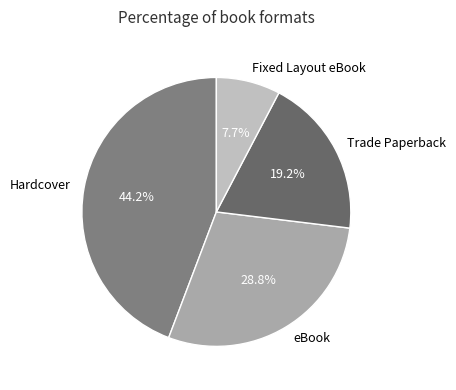

To the nearest percent, what is the difference between the Fixed Layout eBook and eBook slice percentages?

21%